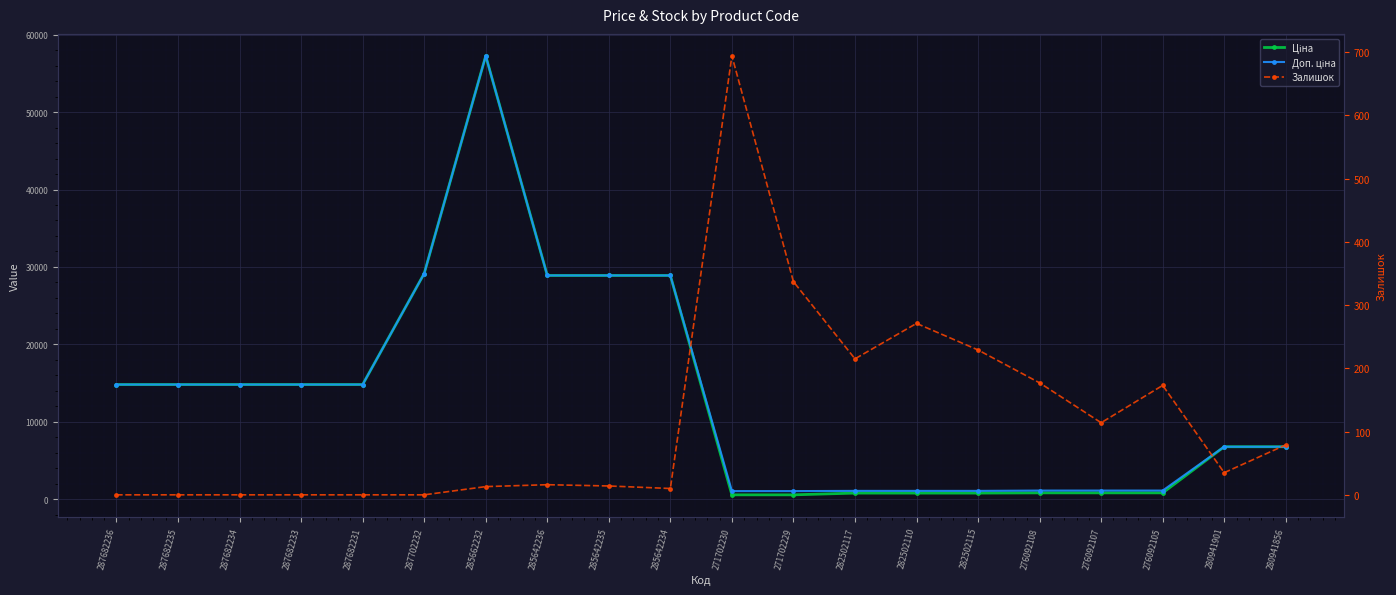

Read the Залишок value at 285642234.

10.0